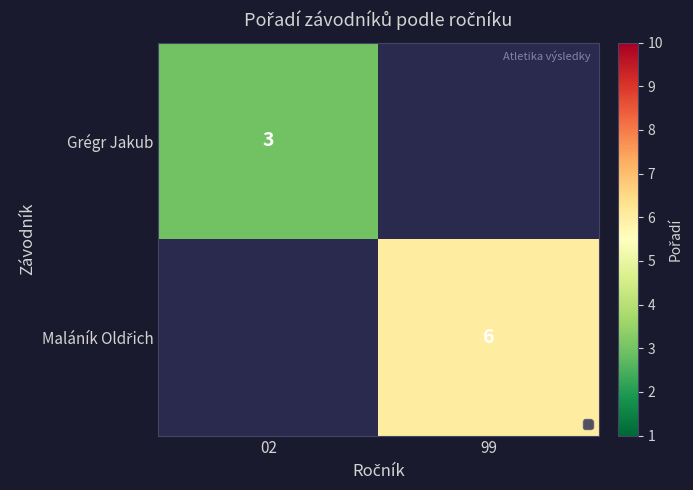

At which category does the chart reach its minimum across all series?

02